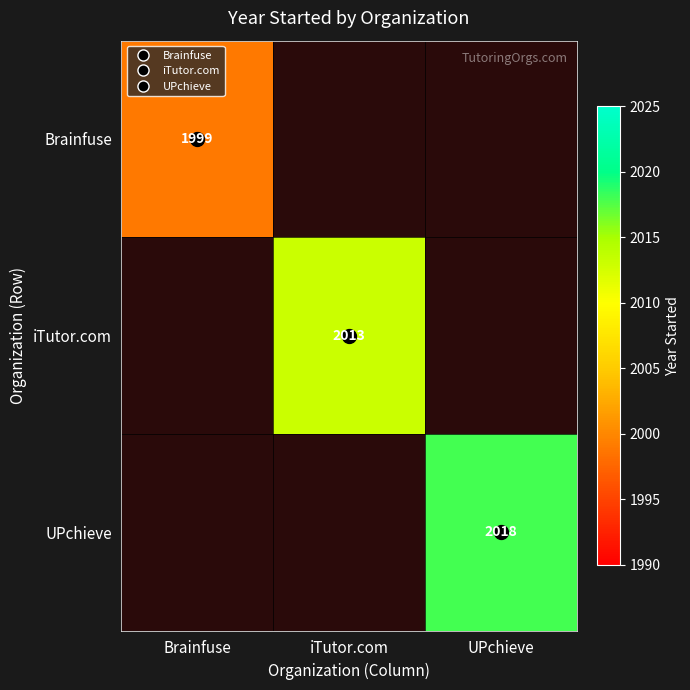

Count the number of data series in this chart.

3